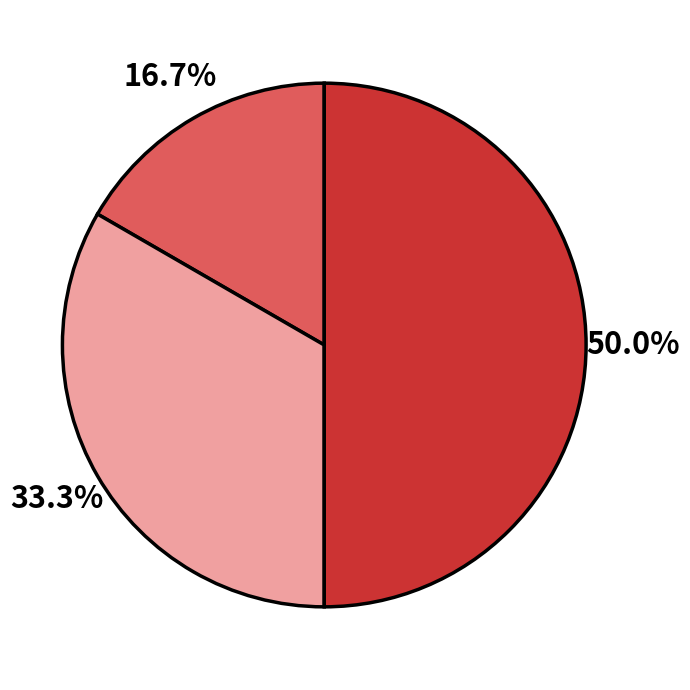

How many segments does this pie chart have?

3